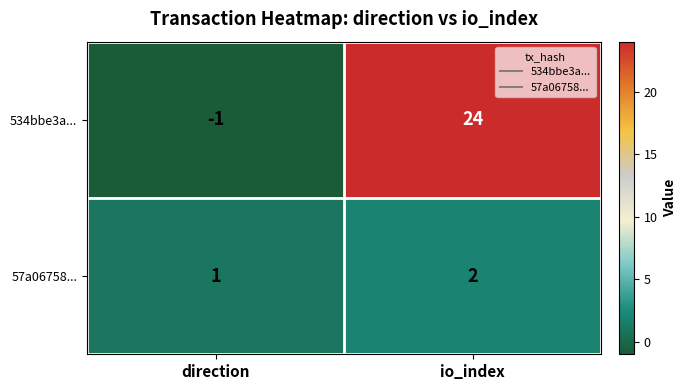

What is the sum of the 534bbe3a... values at direction and io_index?

23